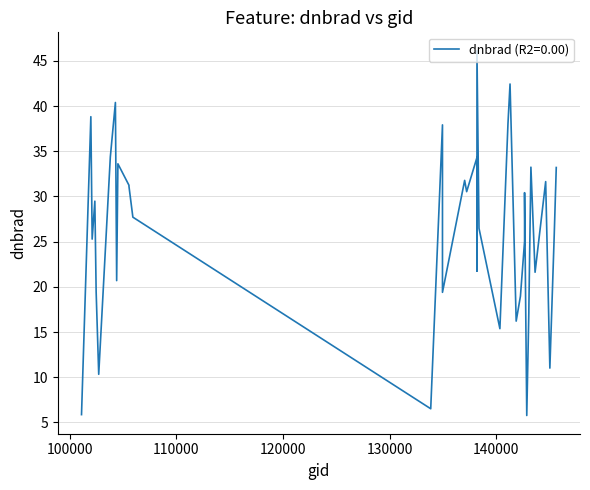

How many lines are shown in the chart?

1